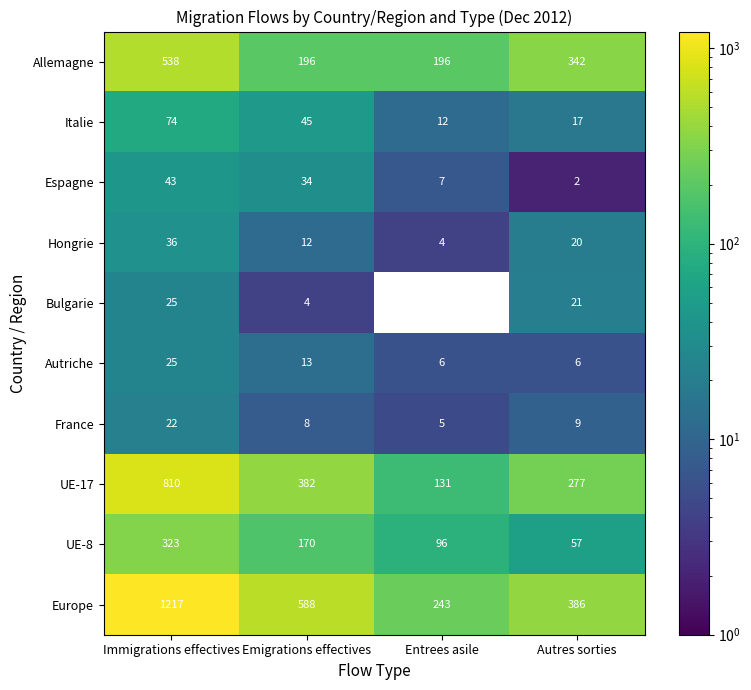

What is the sum of the Allemagne values at Autres sorties and Immigrations effectives?

880